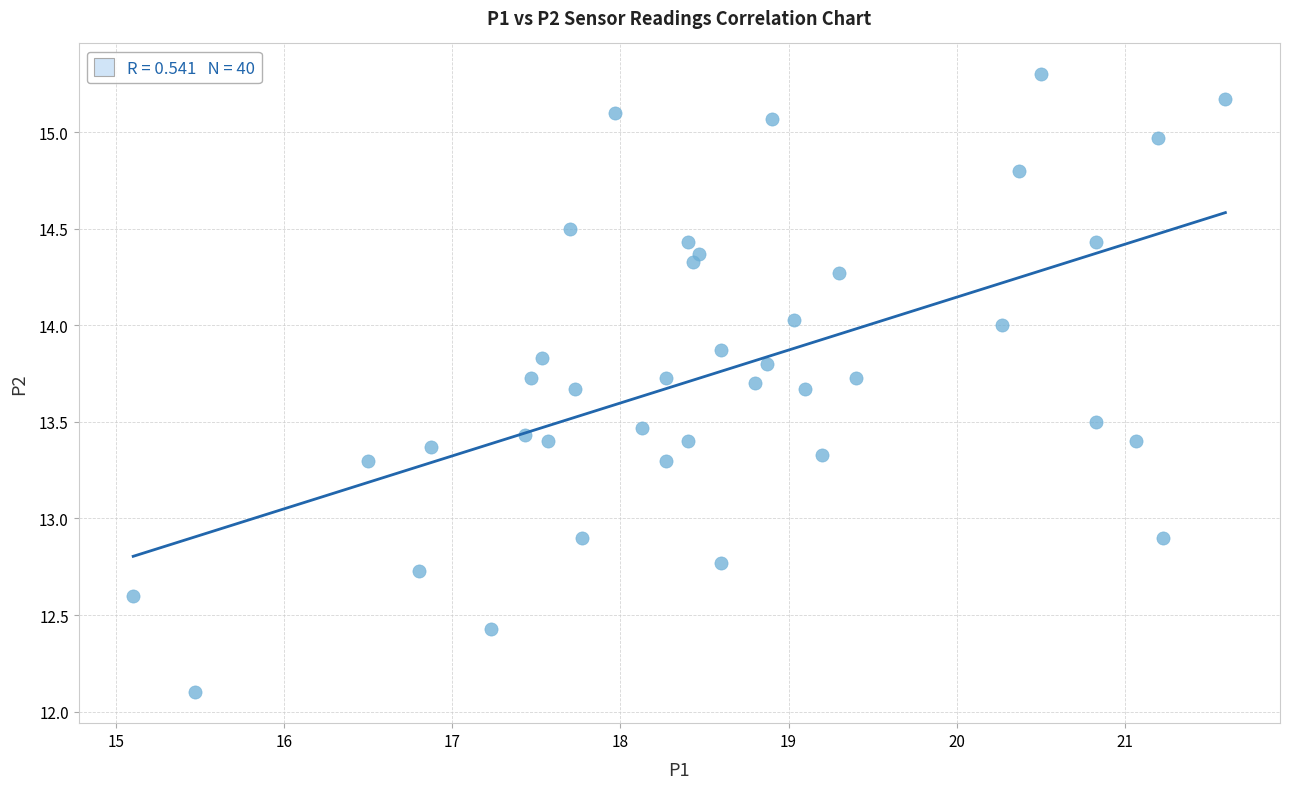

What is the range of X values (max minus min)?

6.5